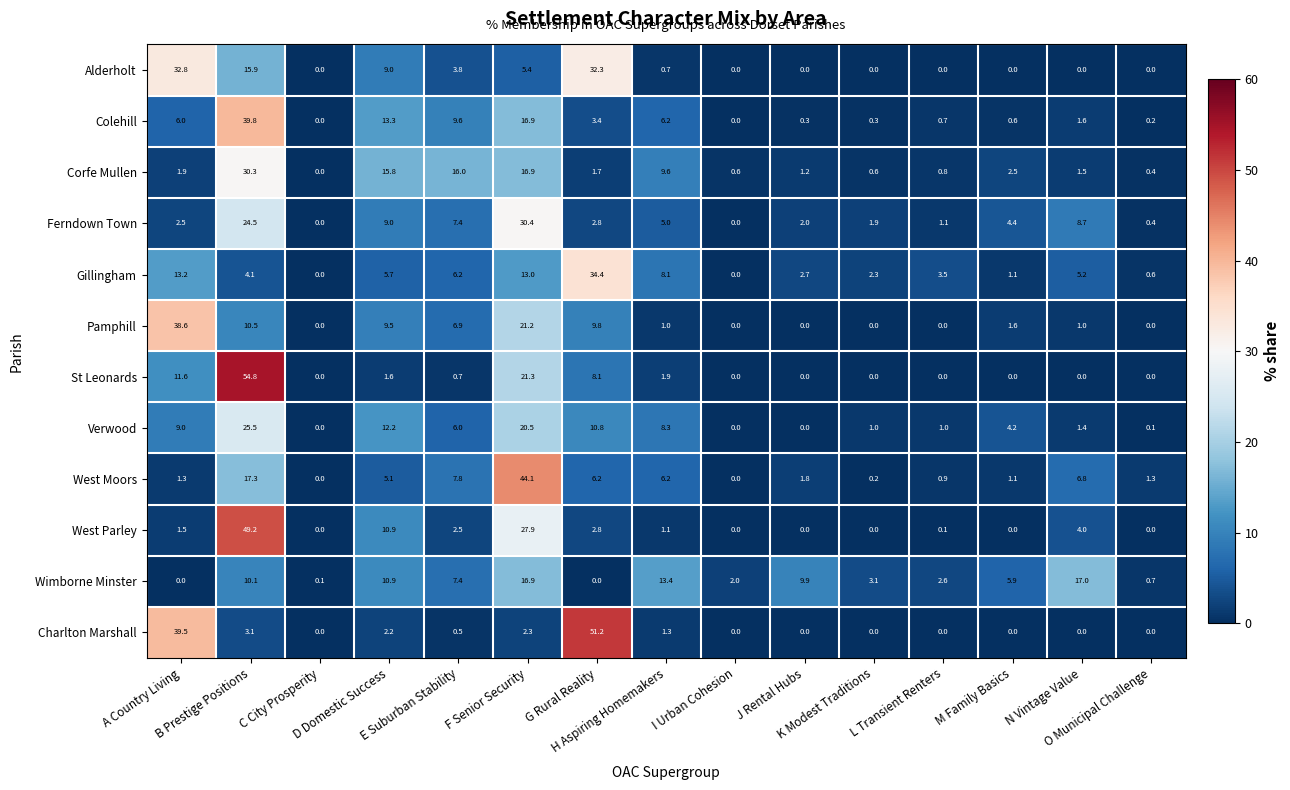

What is the difference between the highest and lowest values at C City Prosperity?

0.1